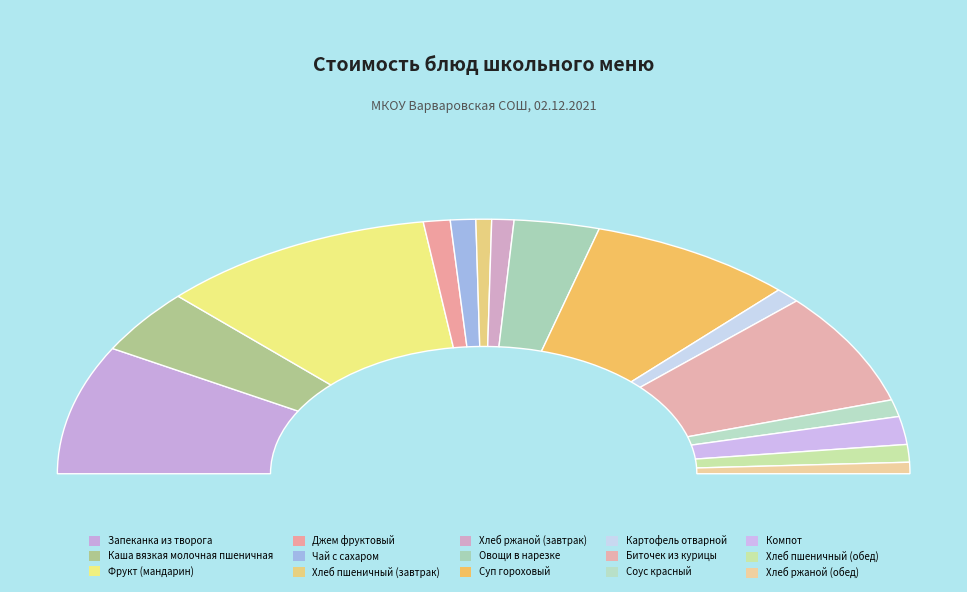

To the nearest percent, what is the difference between the Суп гороховый and Фрукт (мандарин) slice percentages?

5%